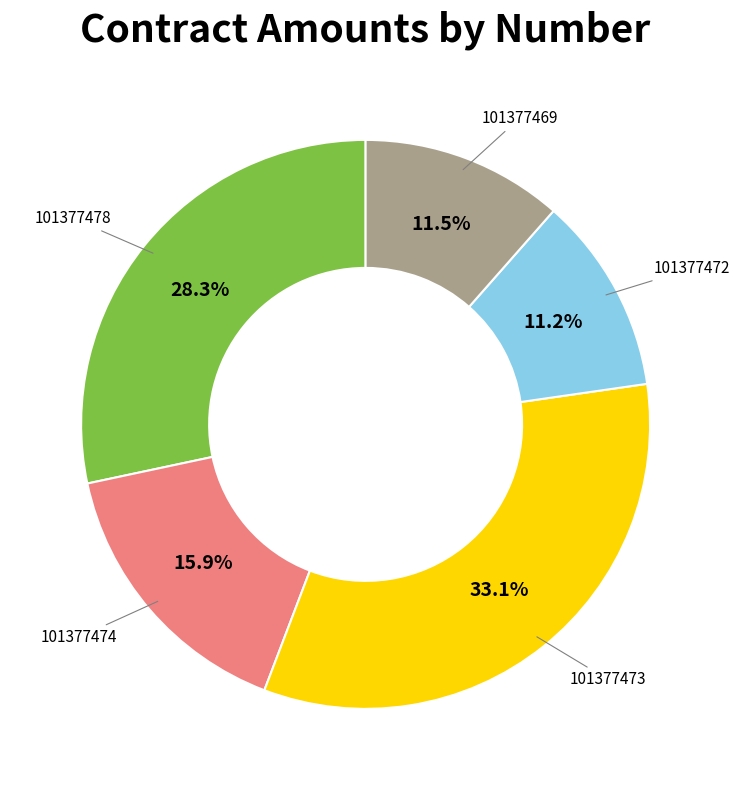

Count the number of slices in the pie.

5